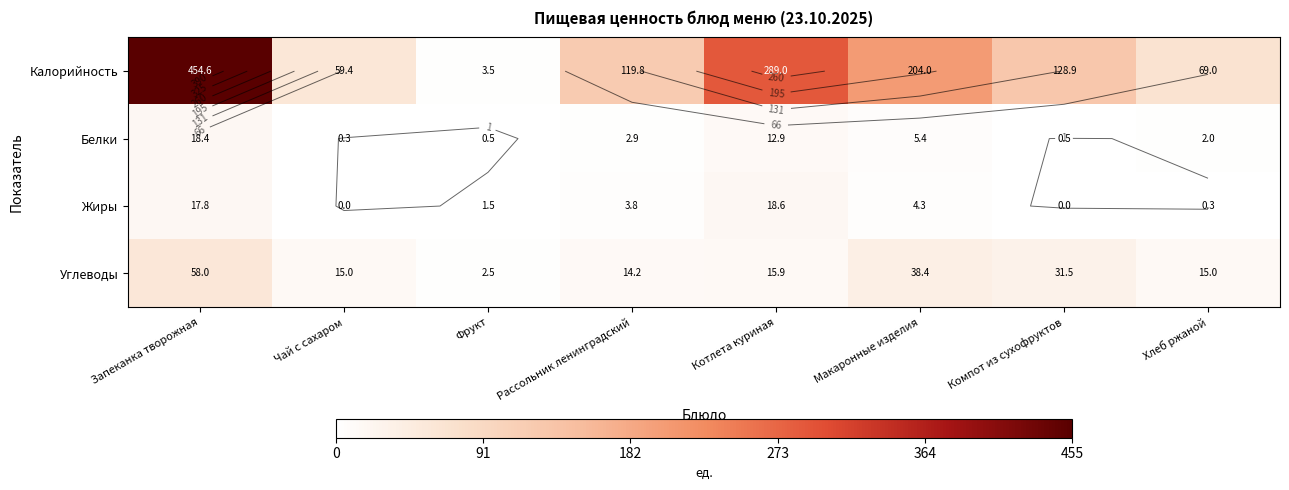

What is the average value of the Жиры series?

5.8